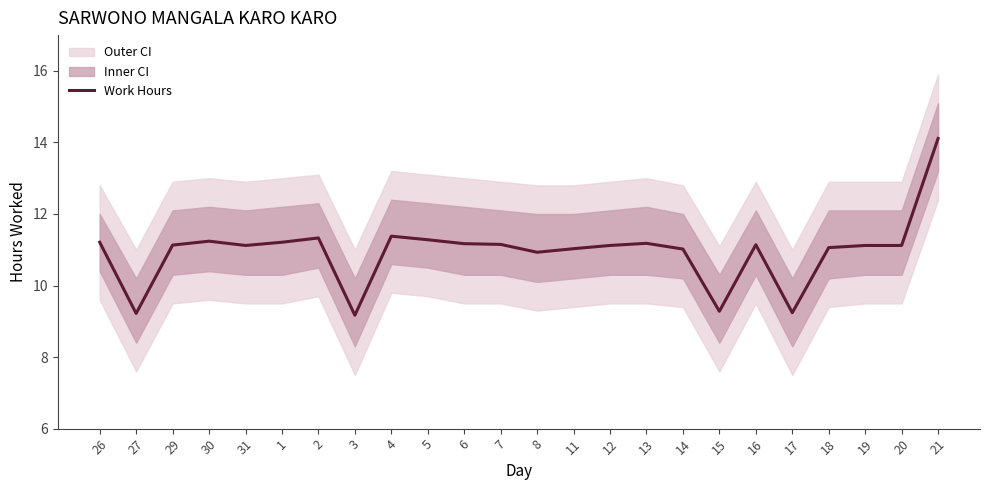

Does the chart display data point markers on the line(s)?

No